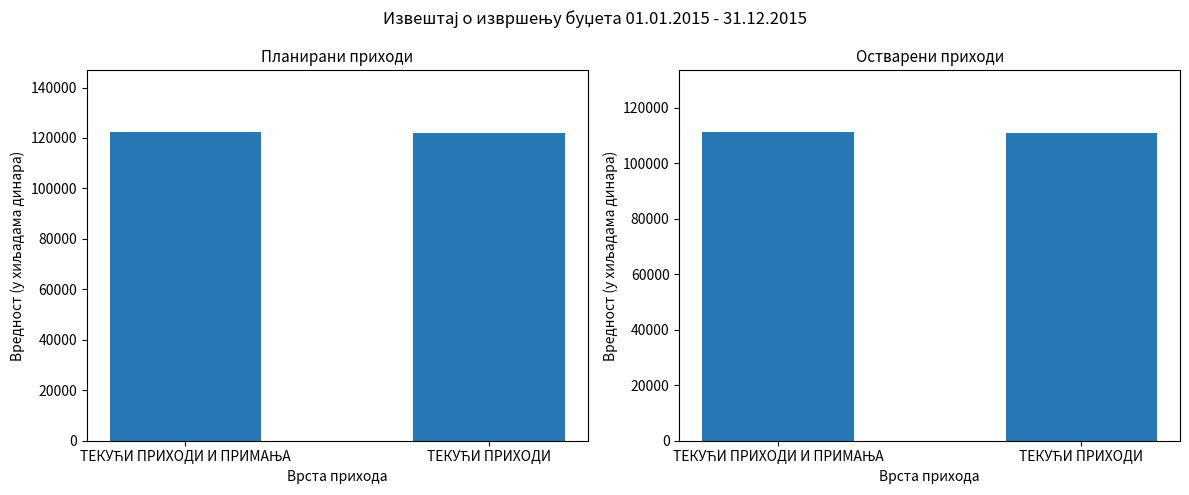

What is the greatest value displayed?

122407